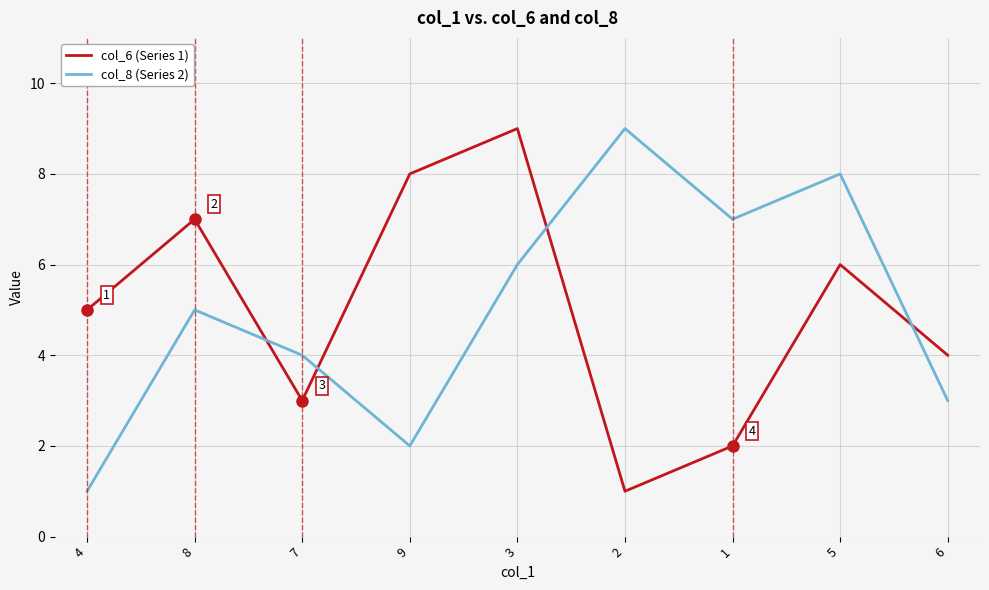

How many lines are shown in the chart?

2